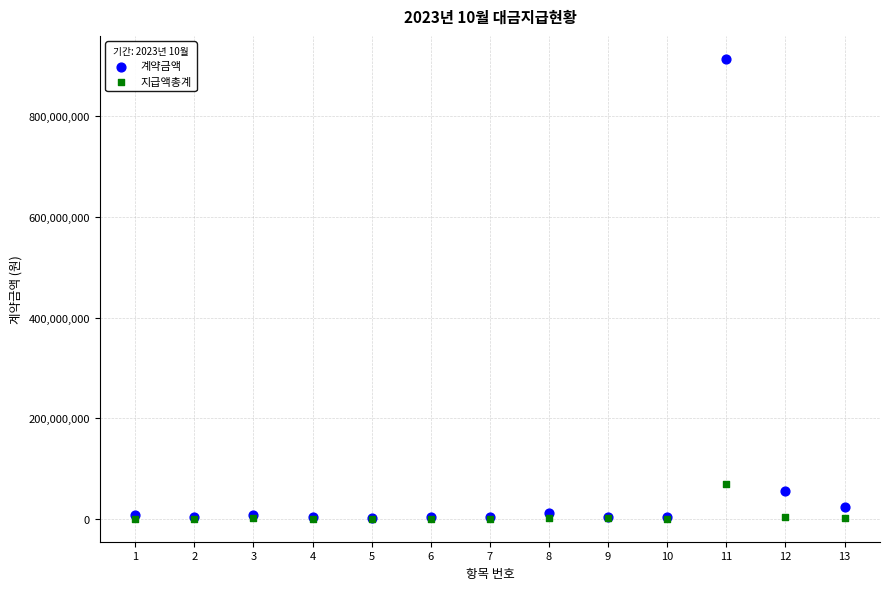

Which series contains the highest Y value?

계약금액